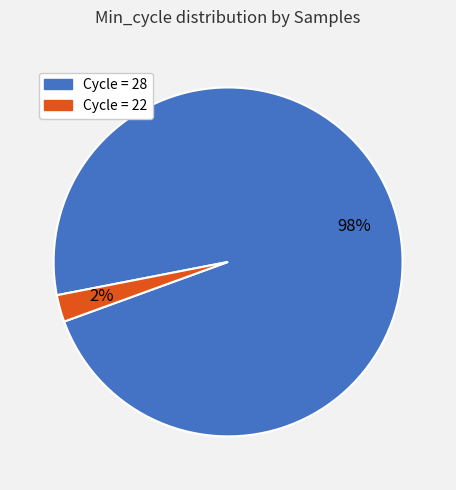

Does any single category account for the majority?

Yes